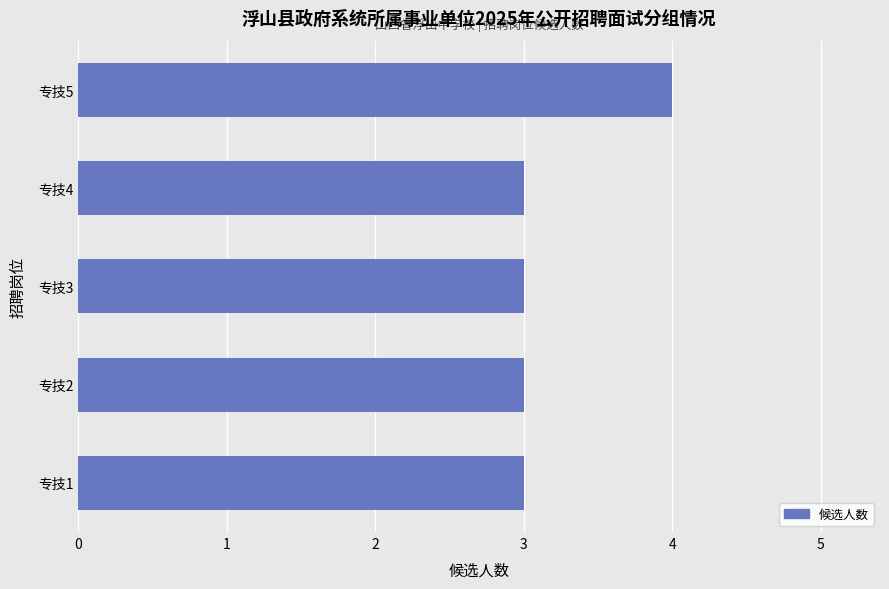

Reading top to bottom, list all the values displayed in this chart.

4	3	3	3	3